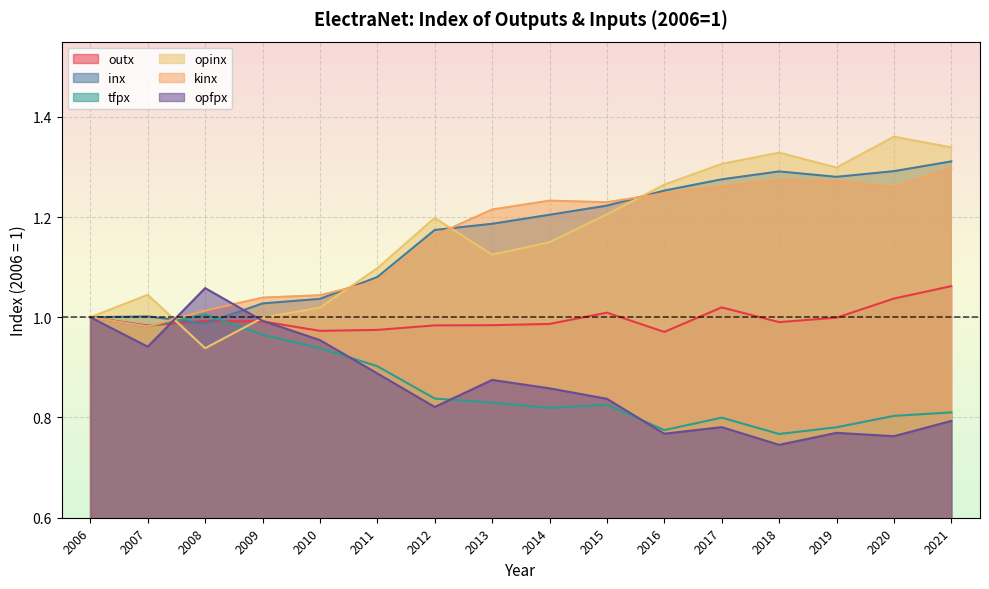

At how many categories does at least one series exceed 0?

16